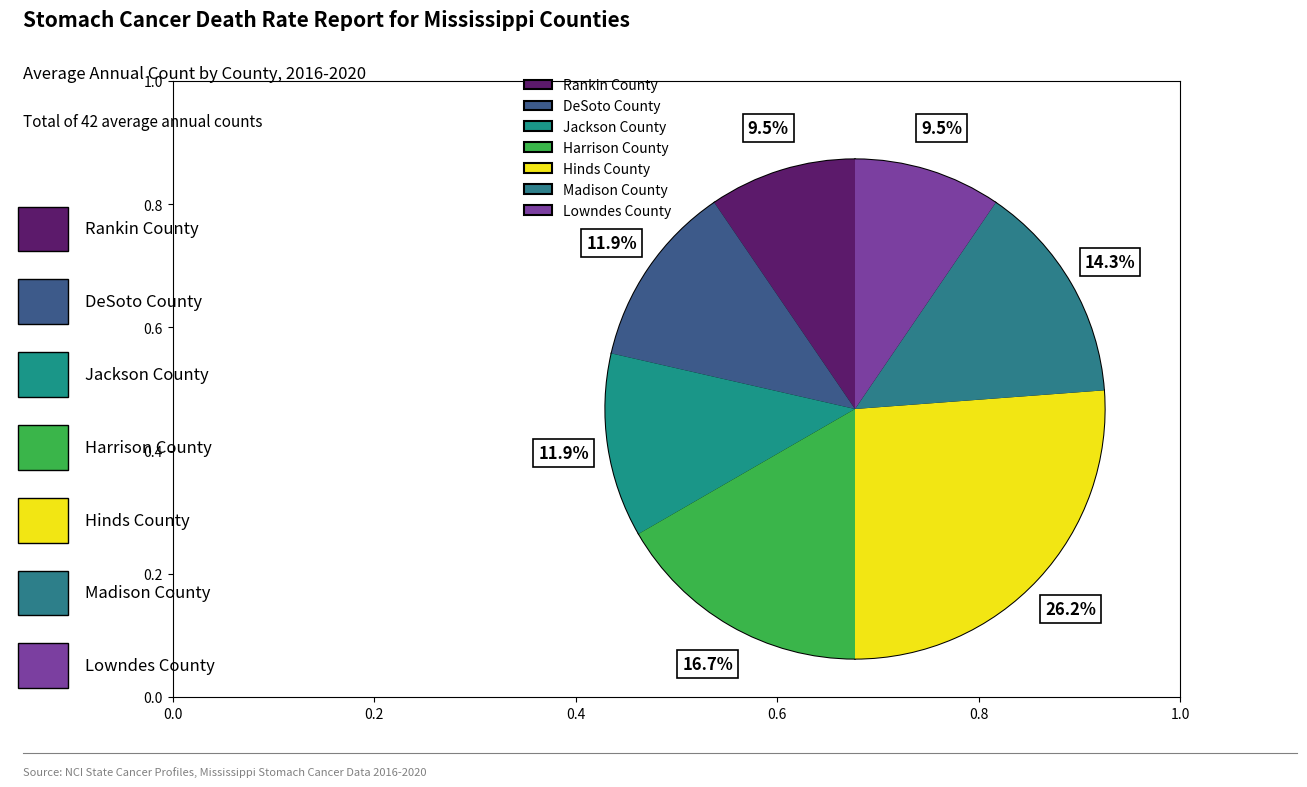

What is the change in value from DeSoto County to Madison County?

+1